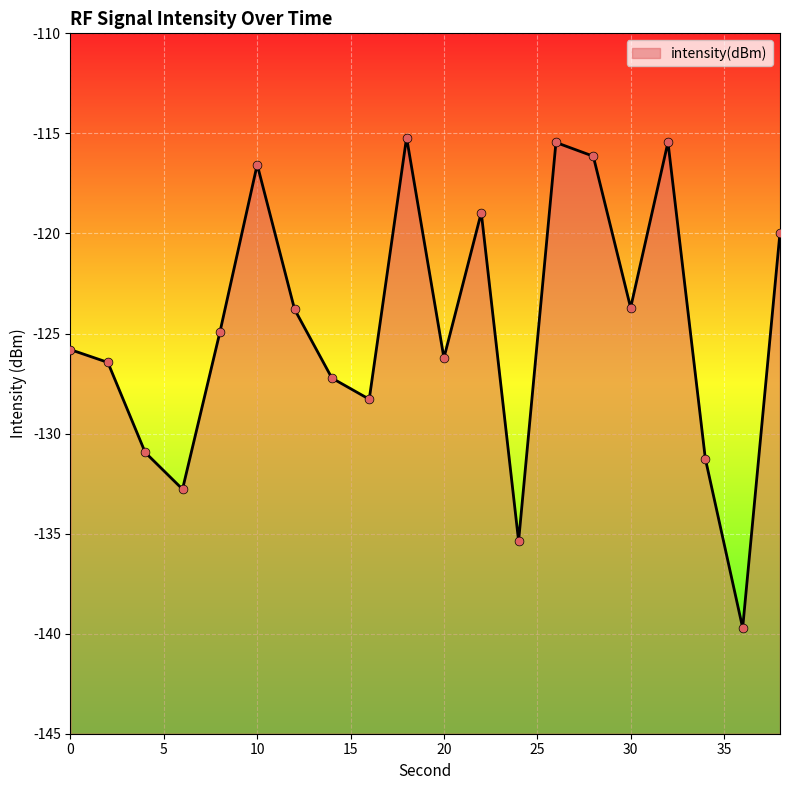

Which has a higher value, 4 or 22?

22